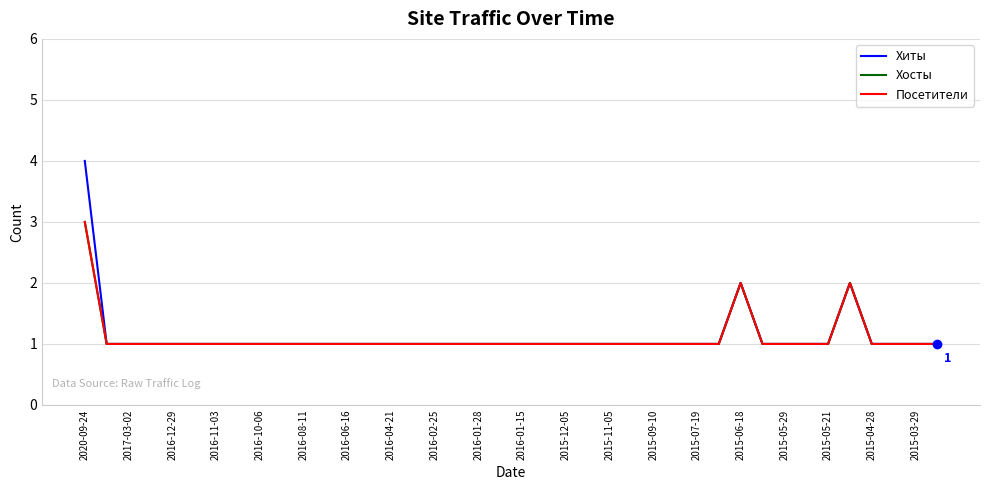

Is this an area chart (filled region under the line)?

No